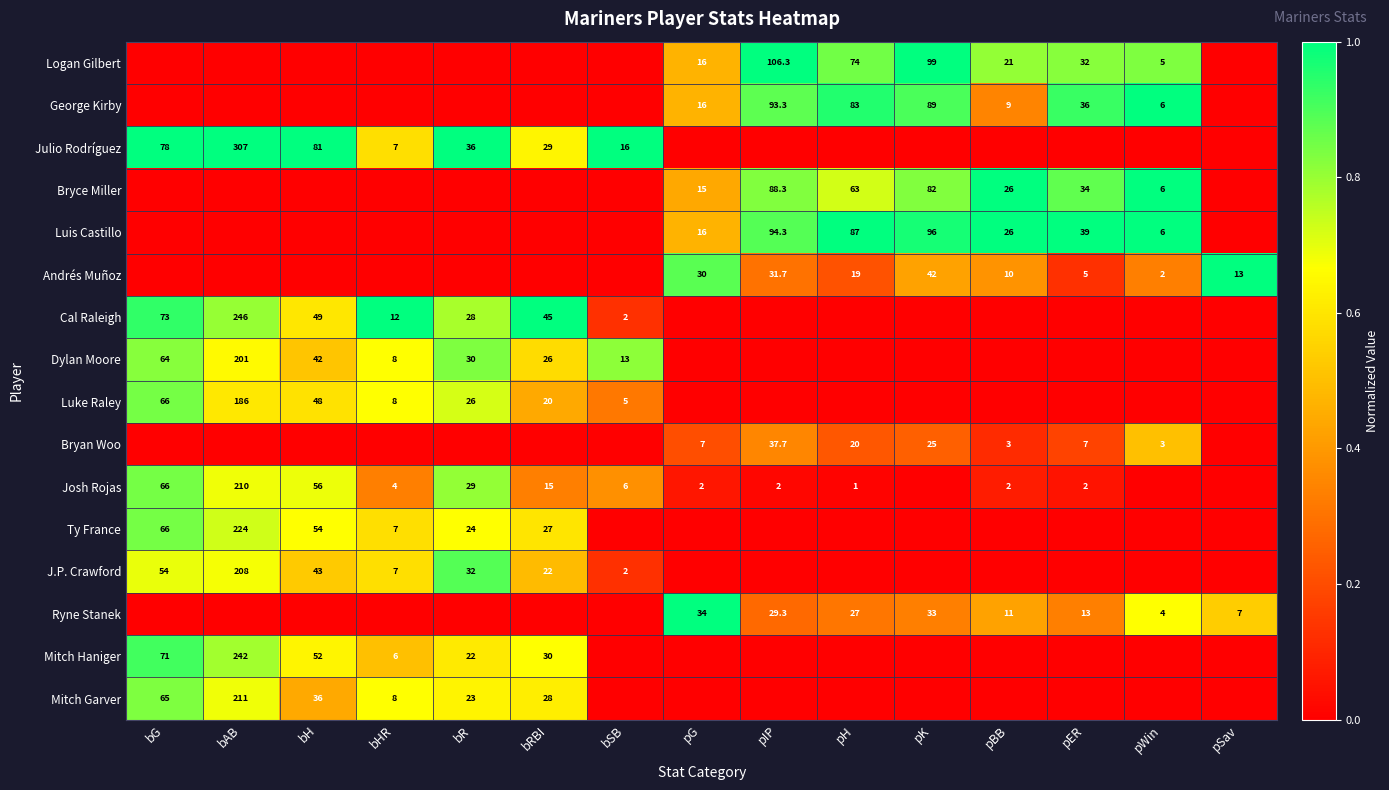

True or false: Luis Castillo has a value of 96.0 at pK.

True